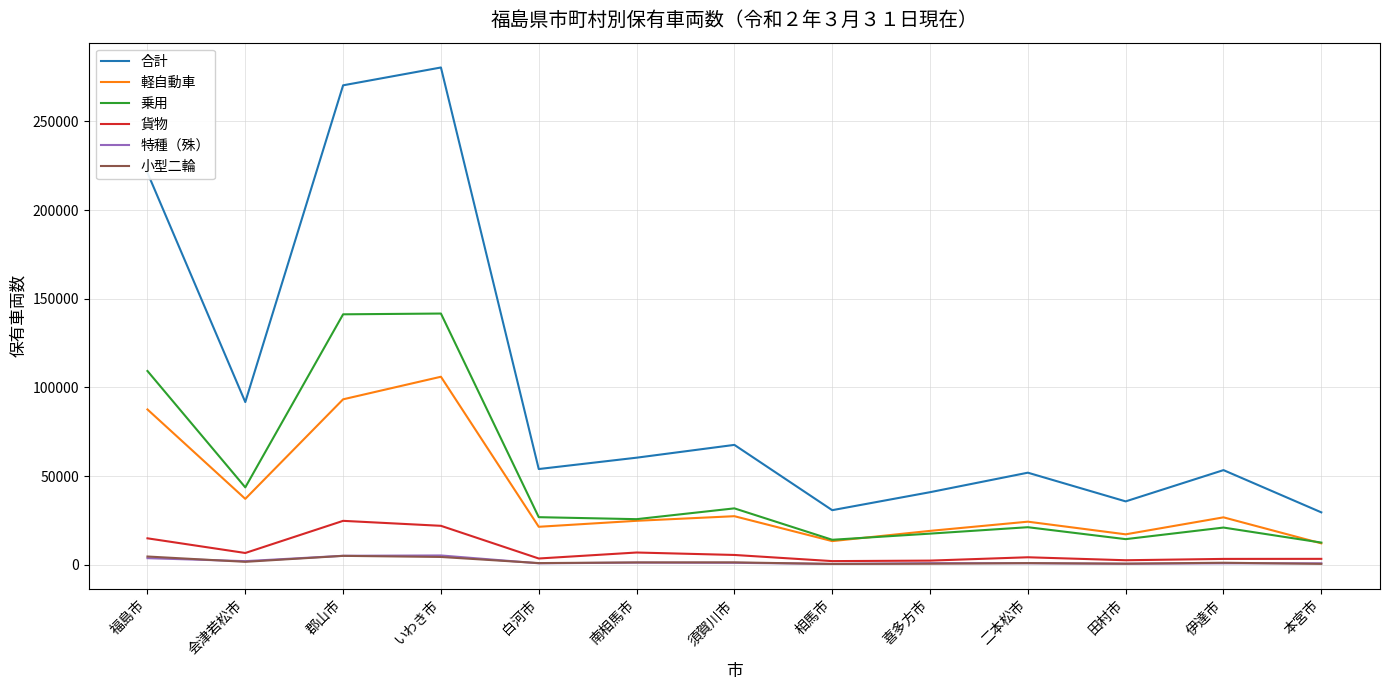

What is the maximum value shown in the chart?

280325